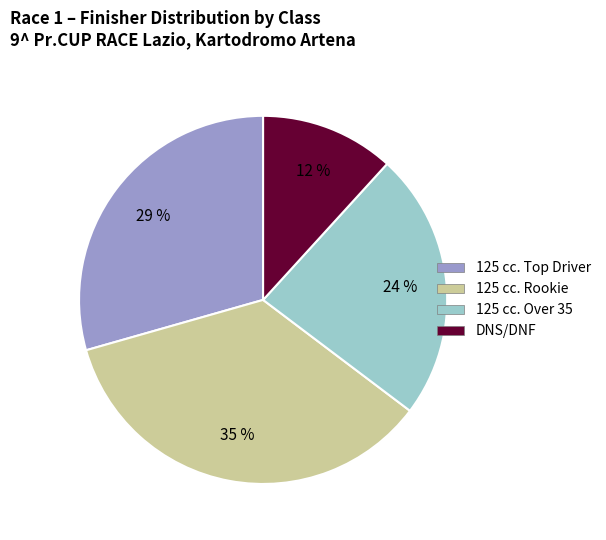

Is there a majority slice in this chart?

No